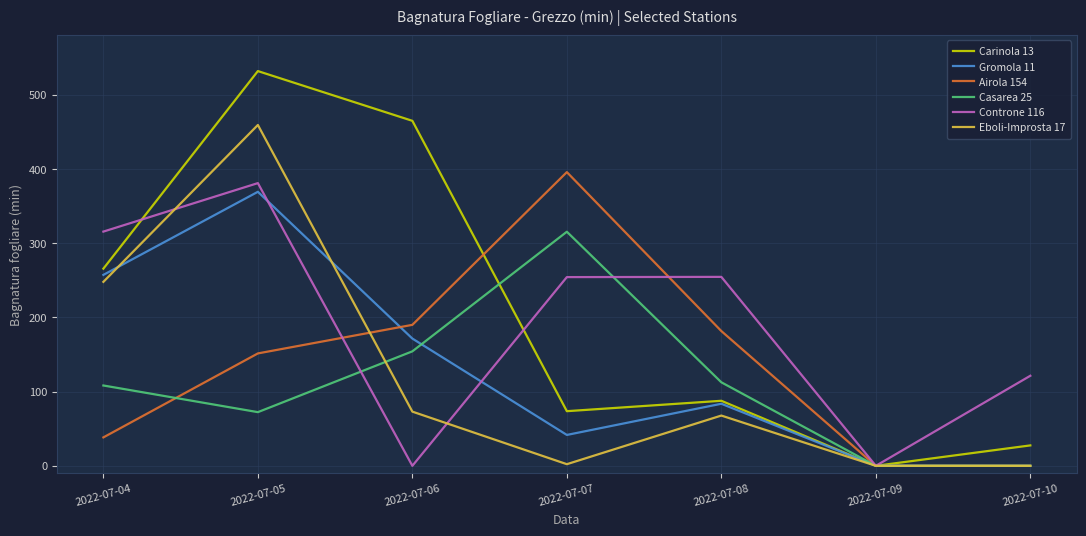

What is the difference between the highest and lowest values at 2022-07-07?

393.4